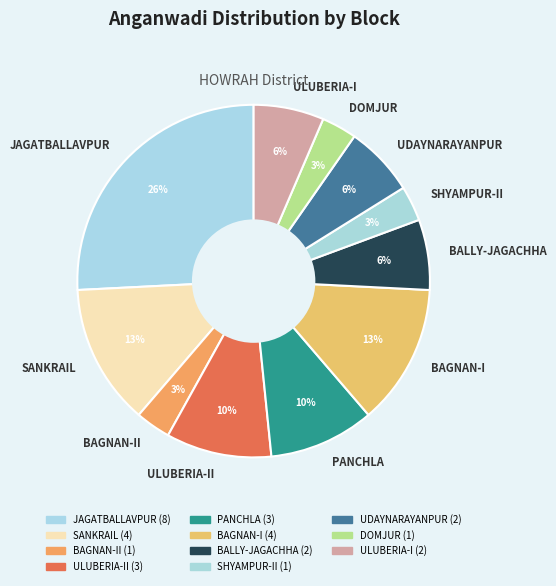

Combined, do BAGNAN-II and DOMJUR account for over 50%?

No